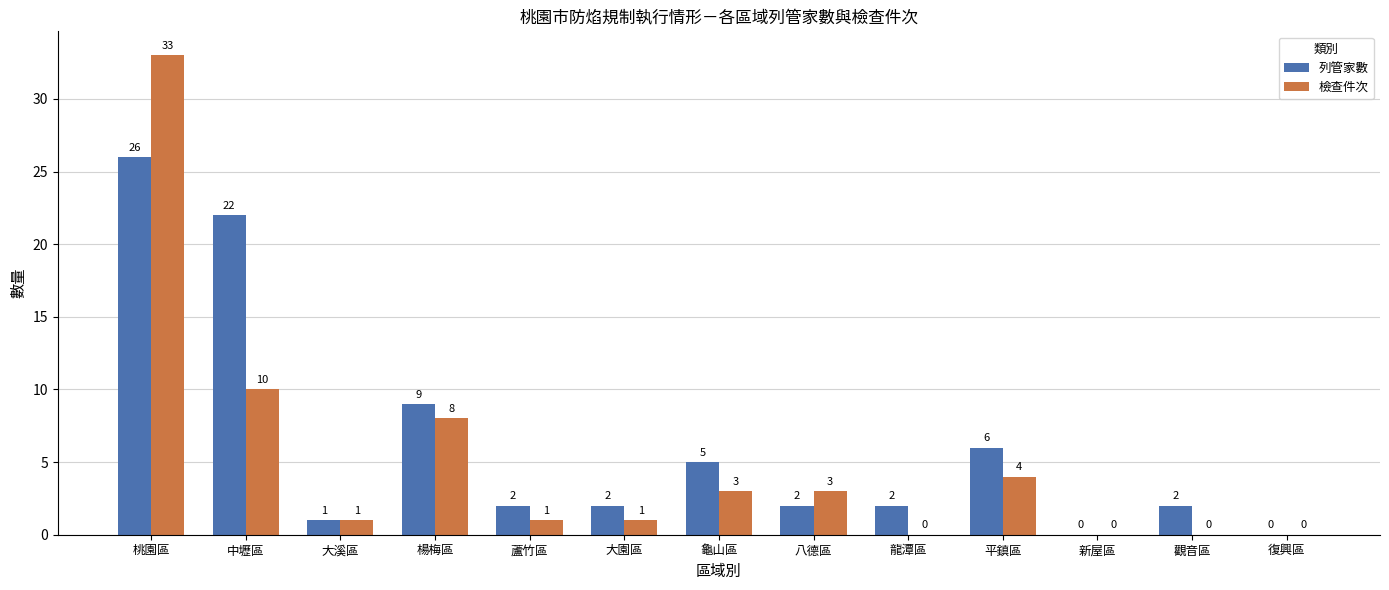

Count the number of categories in the chart.

13